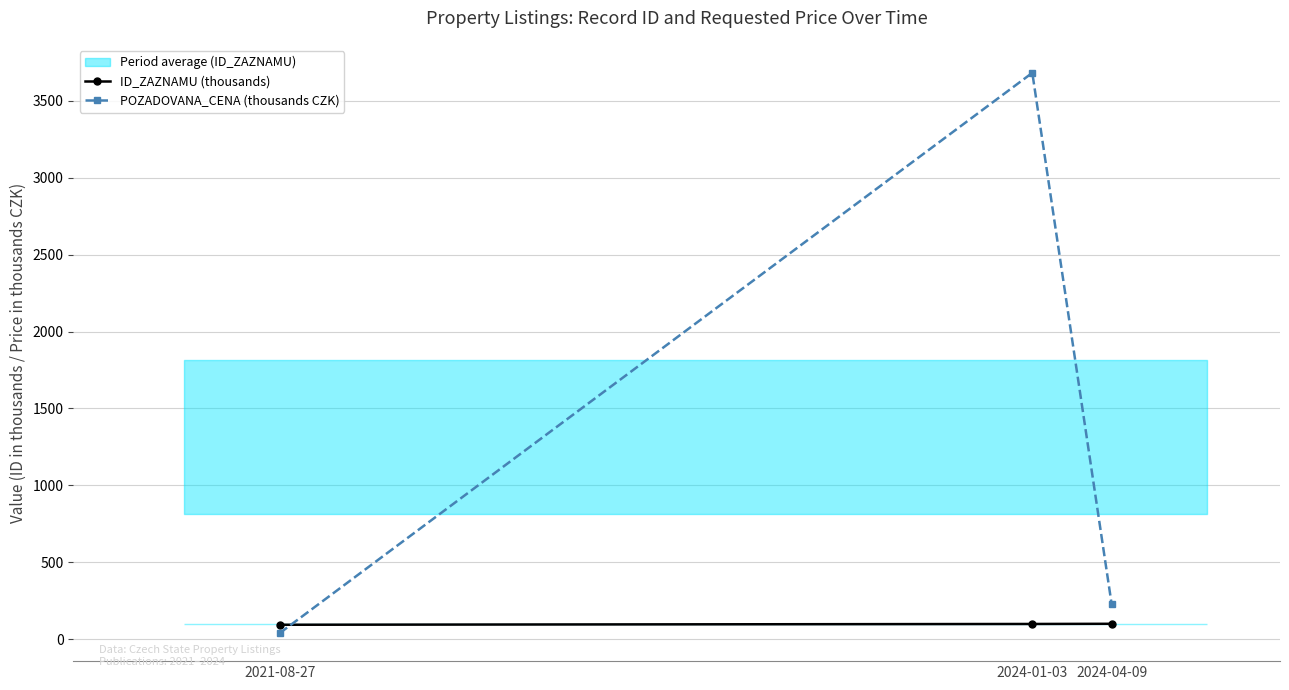

List the series in order of their peak value, highest first.

POZADOVANA_CENA (thousands CZK), ID_ZAZNAMU (thousands)